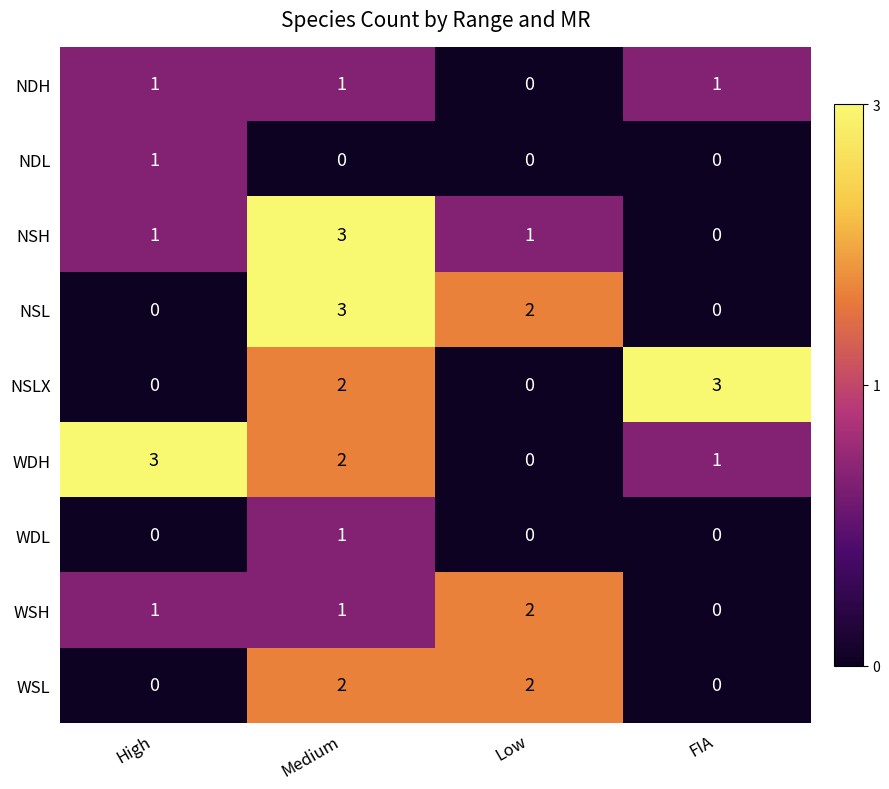

At how many categories does at least one series exceed 1?

4